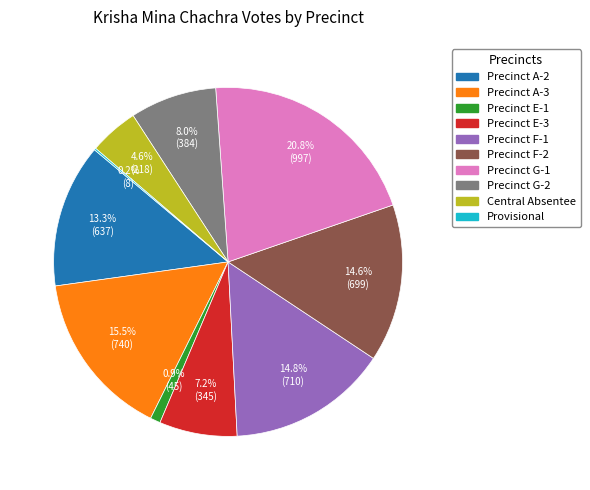

What percentage is the Precinct G-2 slice, to the nearest percent?

8%